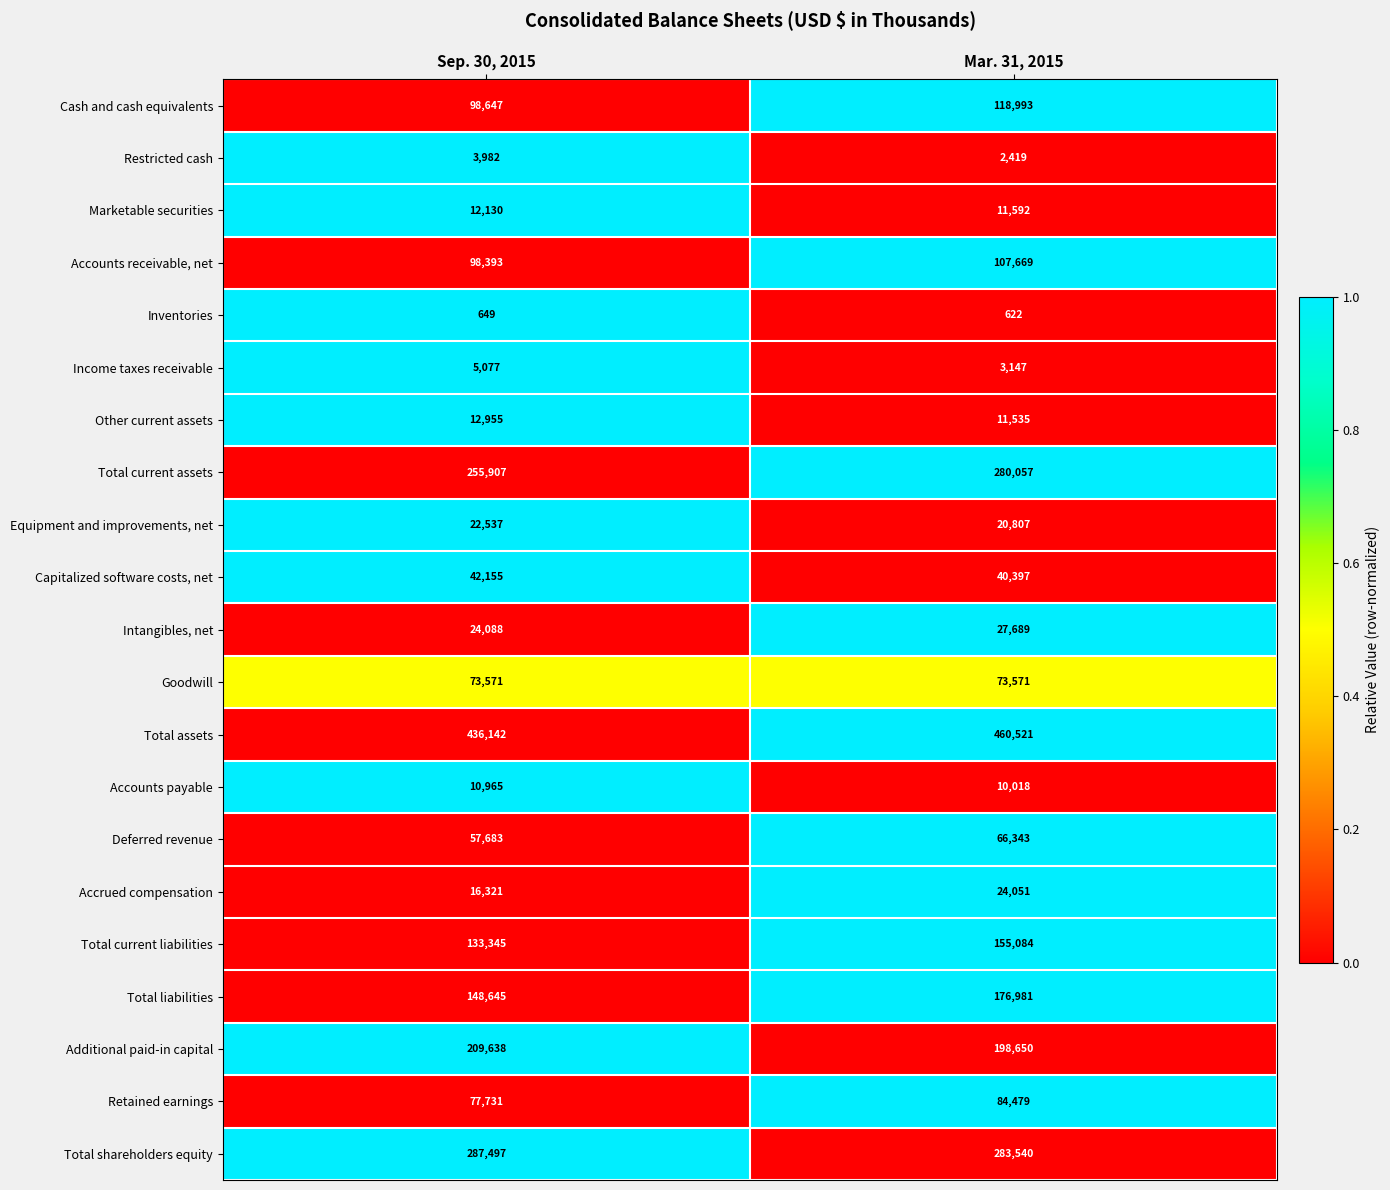

Rank the categories by Retained earnings value from highest to lowest.

Mar. 31, 2015, Sep. 30, 2015